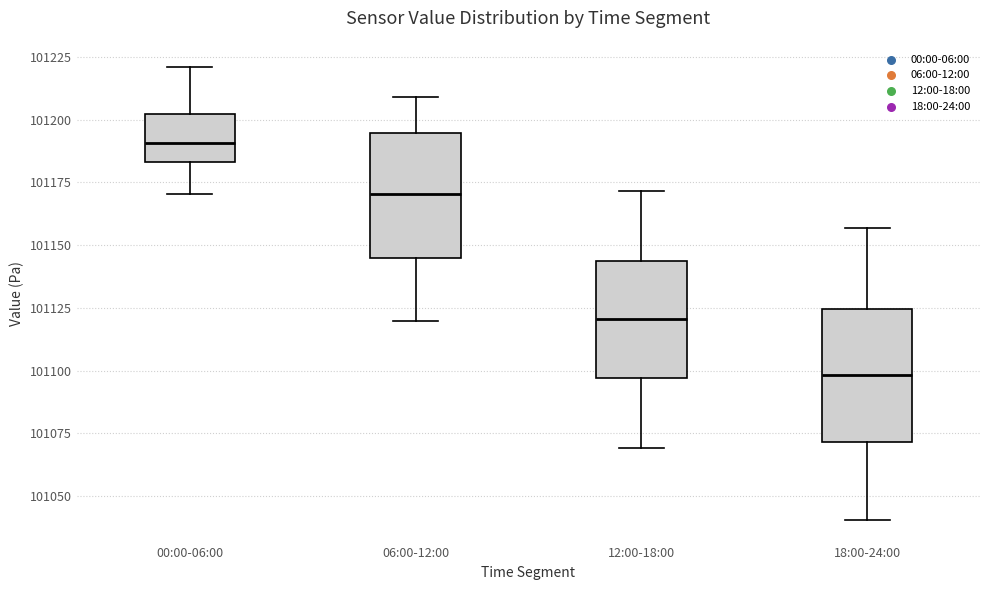

Where does the median line of the box for 06:00-12:00 sit on the y-axis? The values are not printed on the chart, so give them approximately, as read against the axis.

101170